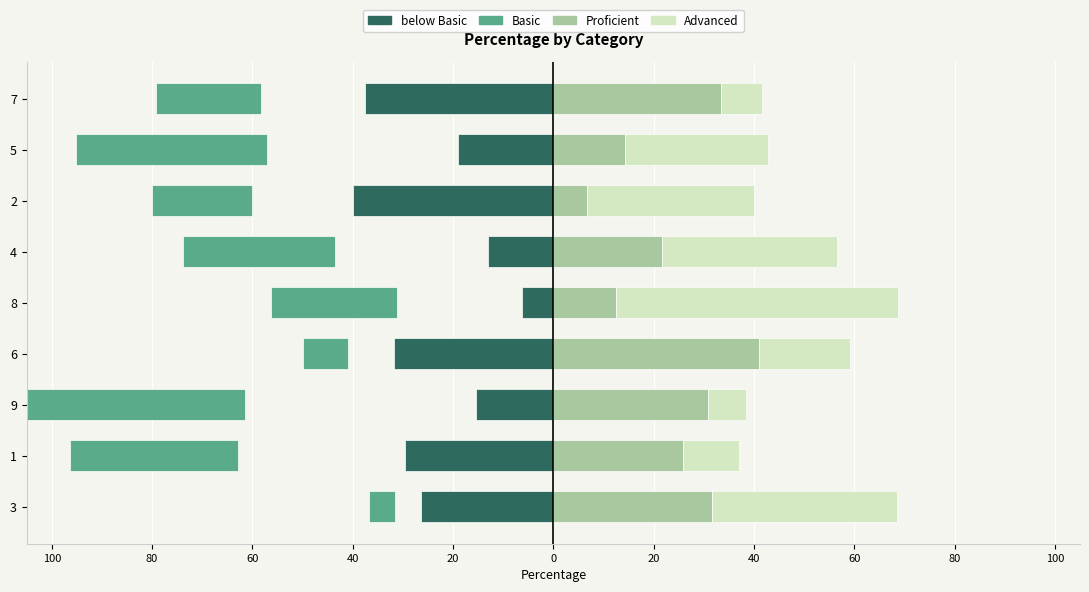

Reading left to right, extract all data points from this chart.

col_3: -26.3	-29.6	-15.4	-31.8	-6.2	-13.0	-40.0	-19.0	-37.5
col_7: -5.3	-33.3	-46.2	-9.1	-25.0	-30.4	-20.0	-38.1	-20.8
col_2: 31.6	25.9	30.8	40.9	12.5	21.7	6.7	14.3	33.3
col_4: 36.8	11.1	7.7	18.2	56.2	34.8	33.3	28.6	8.3